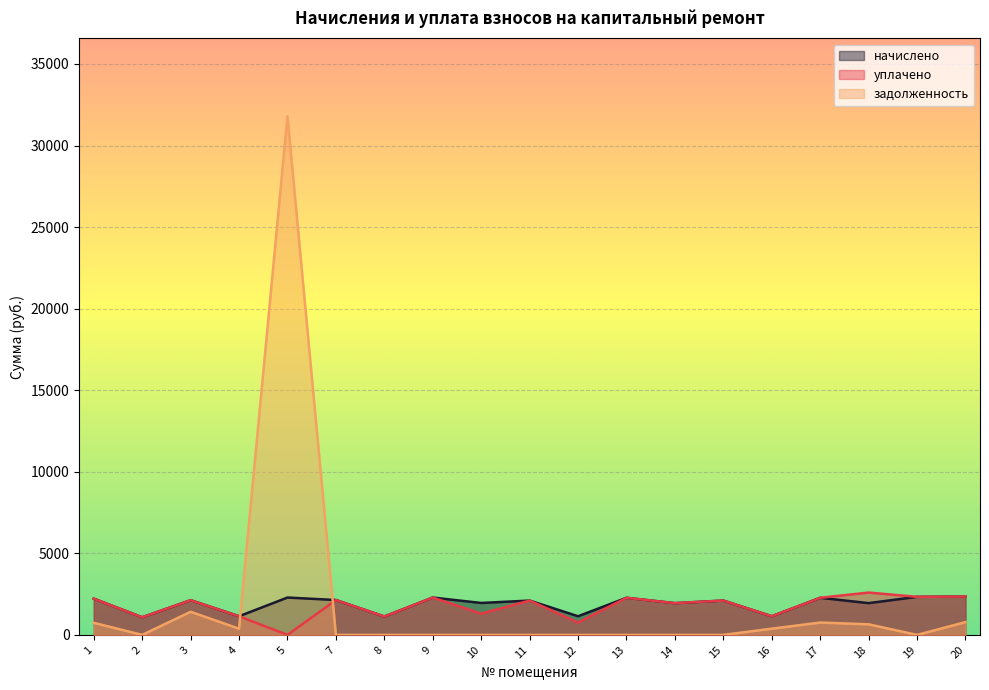

List the series in order of their peak value, lowest first.

начислено, уплачено, задолженность